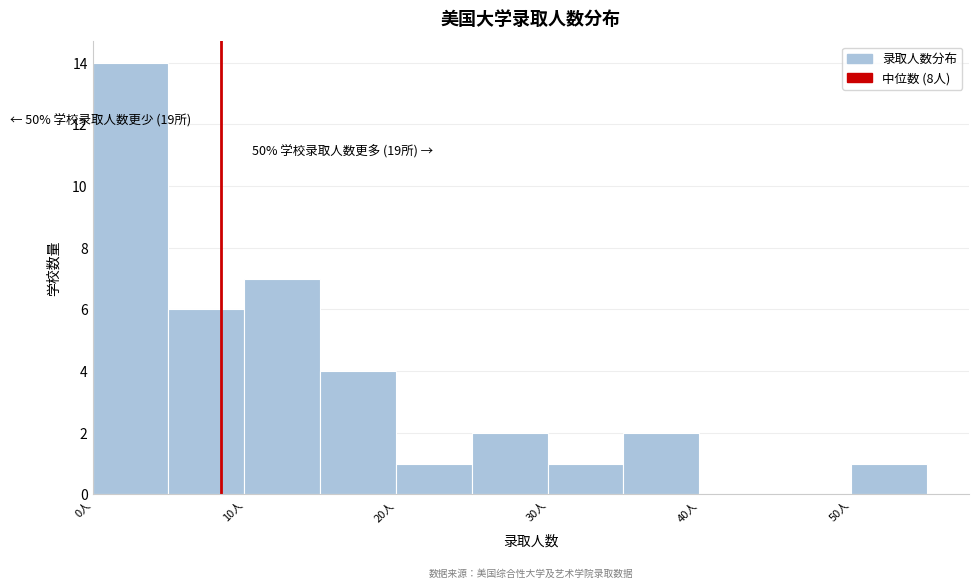

Over which range of the x-axis is the bar tallest?

0 to 5